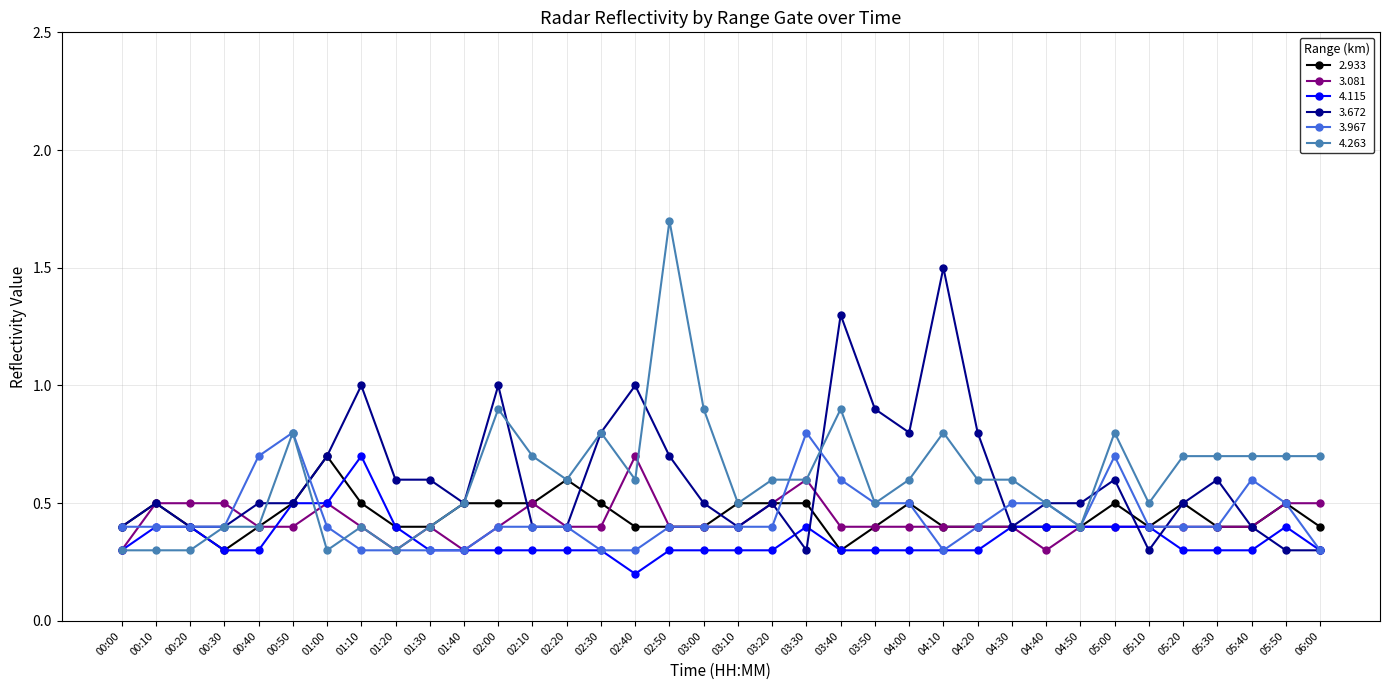

Where is the first local maximum for 2.933?

00:10